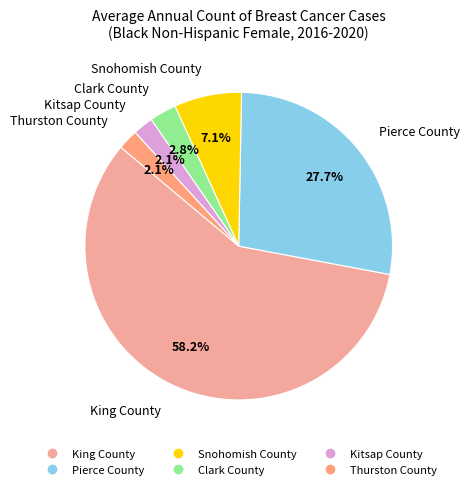

To the nearest percent, what portion does Kitsap County represent?

2%